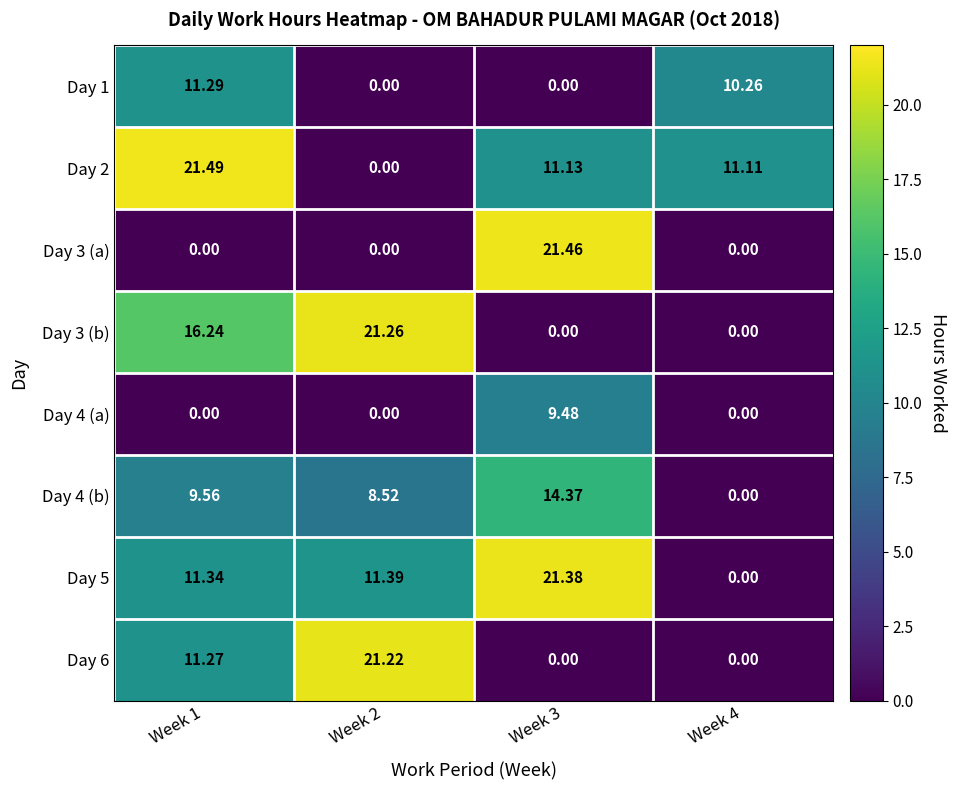

Count the number of categories in the chart.

4